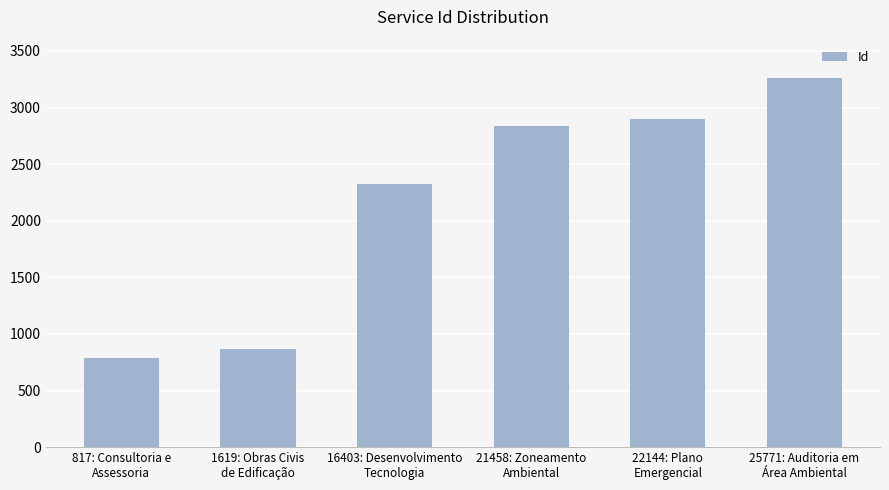

Reading left to right, list all the values displayed in this chart.

817: Consultoria e
Assessoria=785	1619: Obras Civis
de Edificação=865	16403: Desenvolvimento
Tecnologia=2328	21458: Zoneamento
Ambiental=2833	22144: Plano
Emergencial=2902	25771: Auditoria em
Área Ambiental=3265